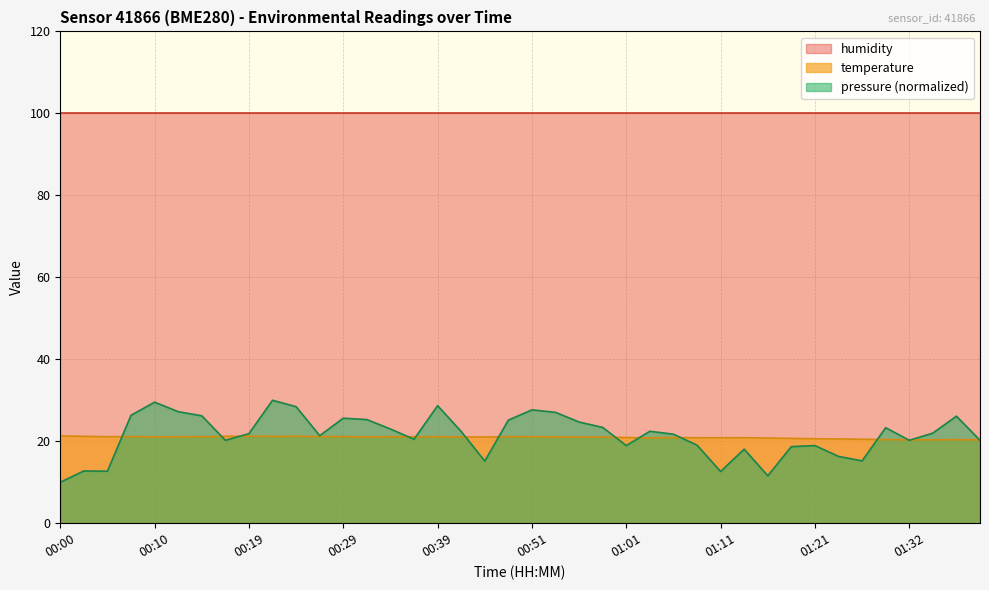

How many points are lower than both their immediate neighbors (excluding endpoints)?

8